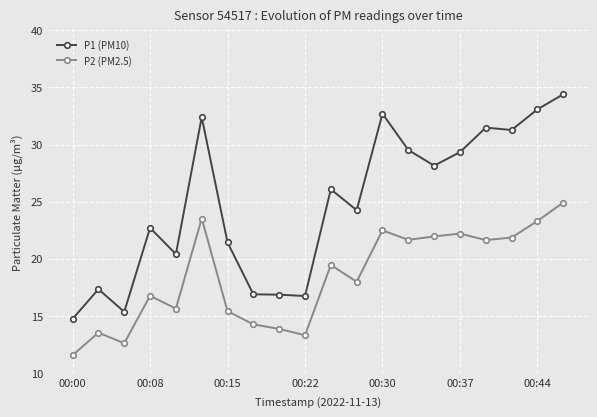

Is this an area chart (filled region under the line)?

No